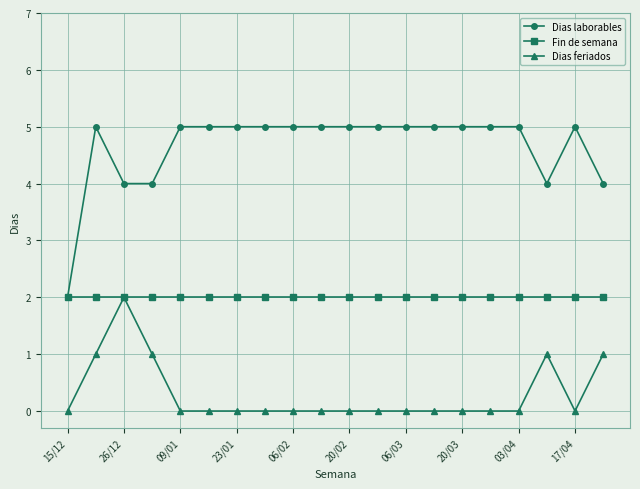

Which series has the widest spread of values?

Dias laborables